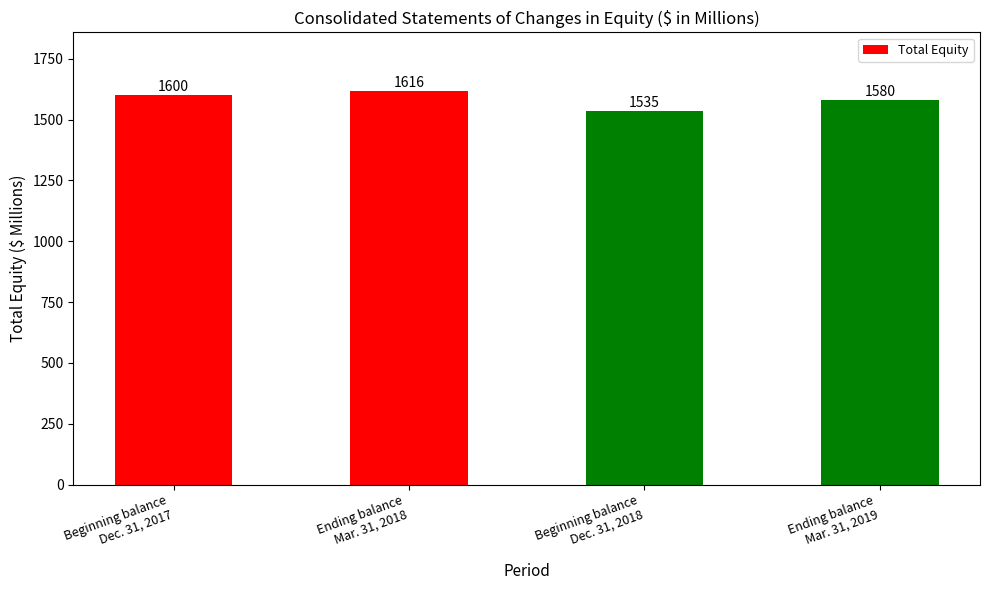

Is it true that the value at Ending balance
Mar. 31, 2019 is 2362?

False